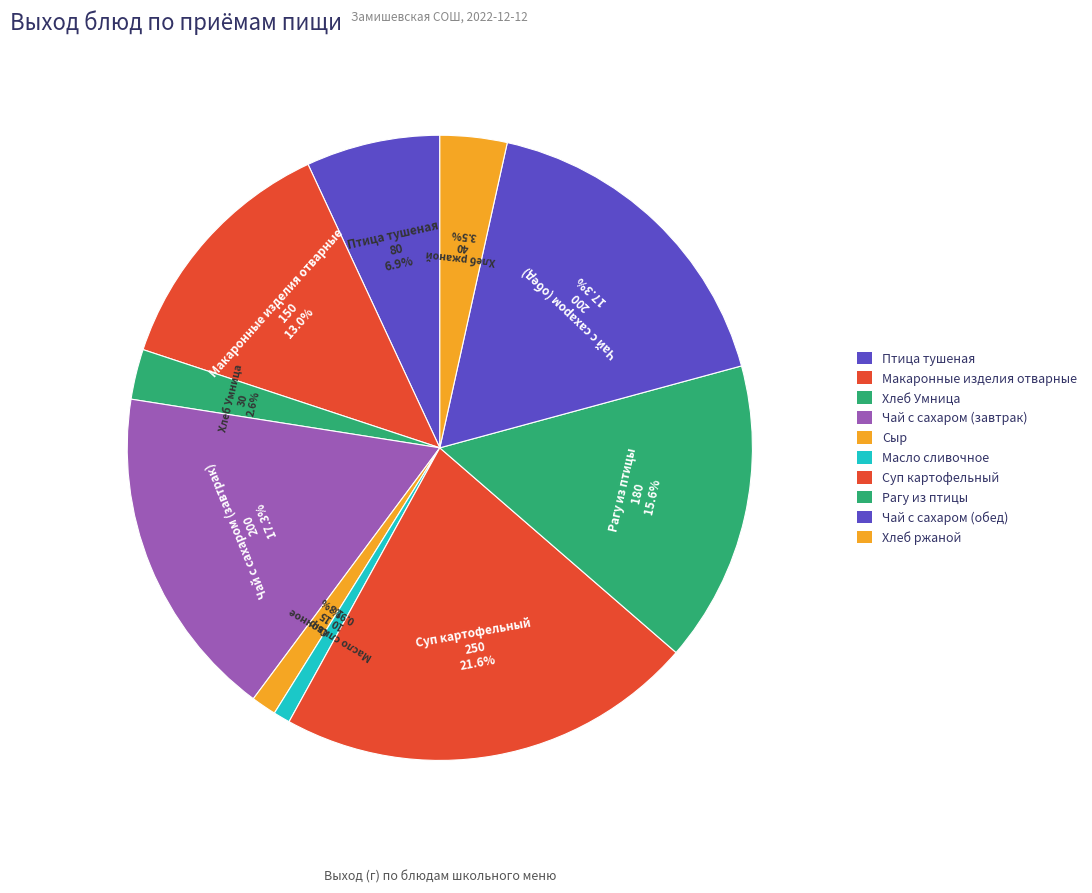

How many segments does this pie chart have?

10